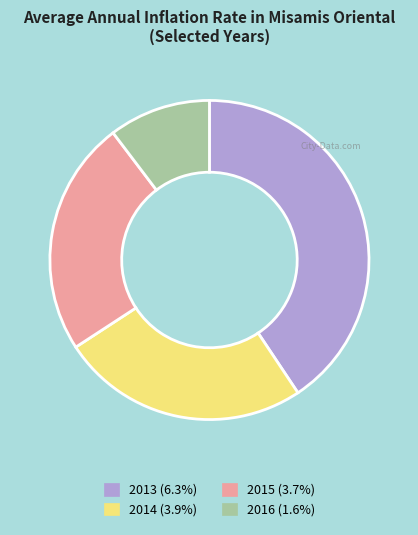

The 2013 slice represents 41% of the pie. True or false?

True